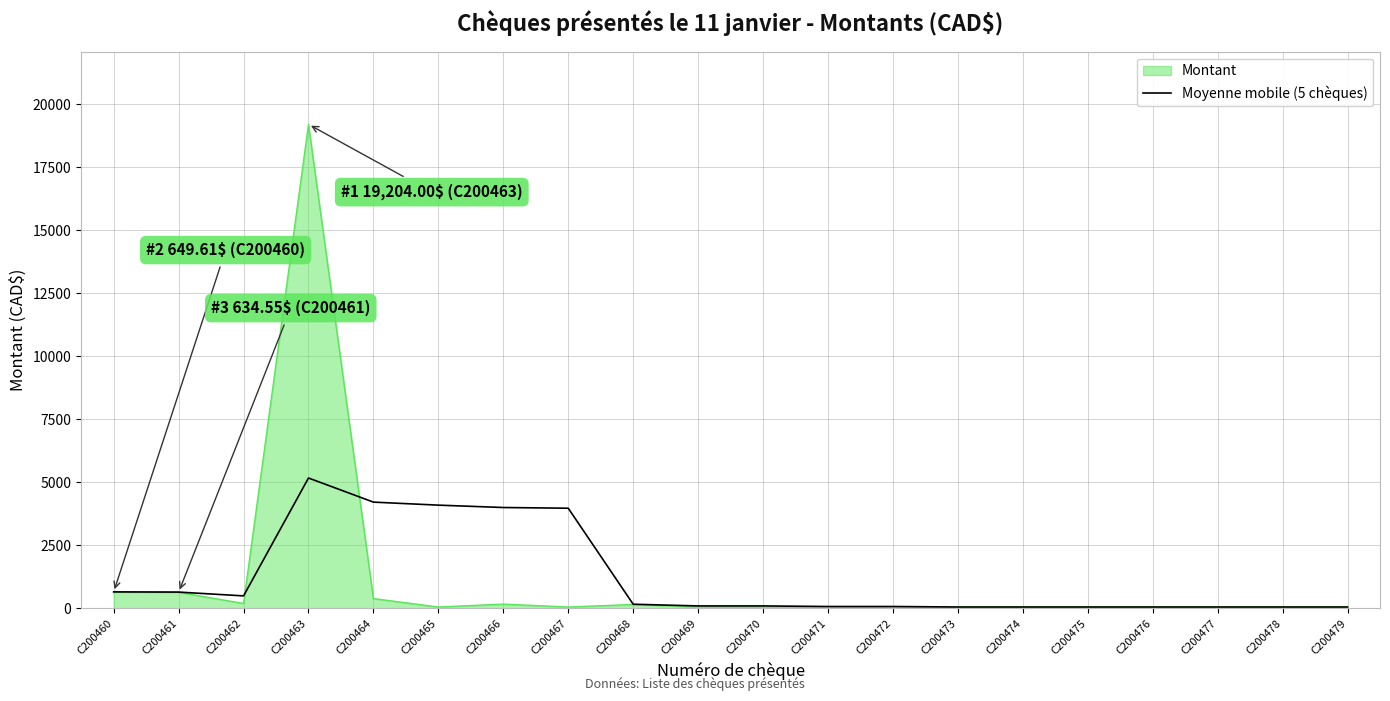

Is it true that Montant equals 50.0 at C200467?

True